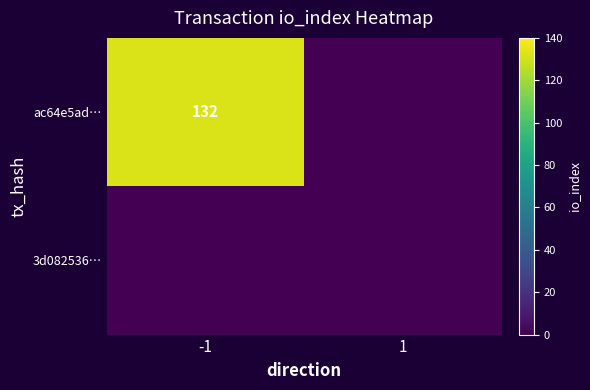

The value of ac64e5ad… at -1 is 132. True or false?

True